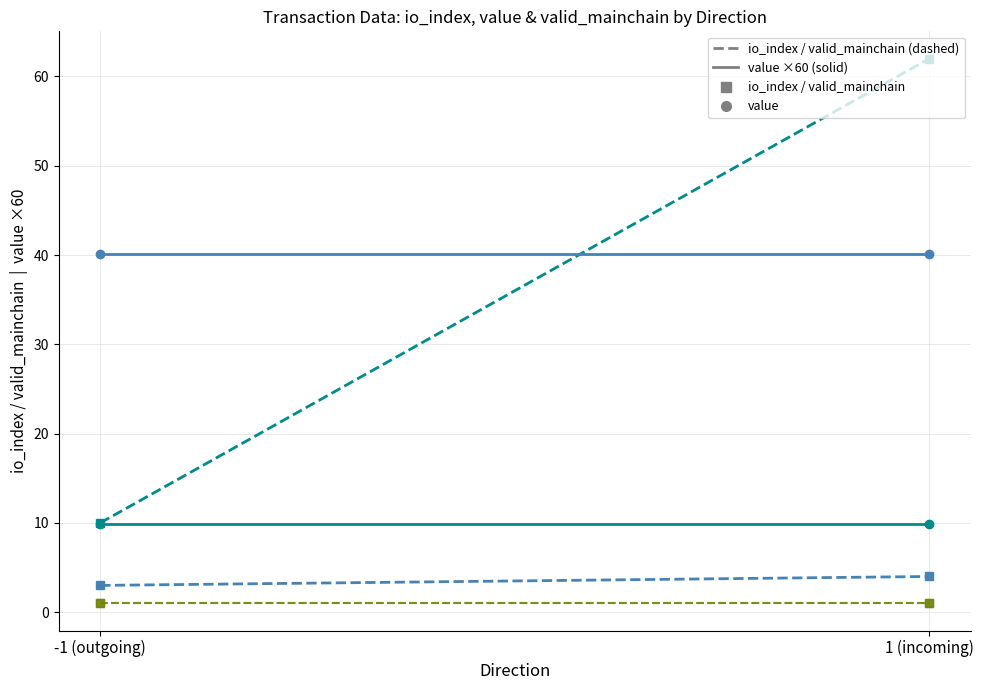

Is it true that value tx2 (×60) equals 16.4 at 1 (incoming)?

False